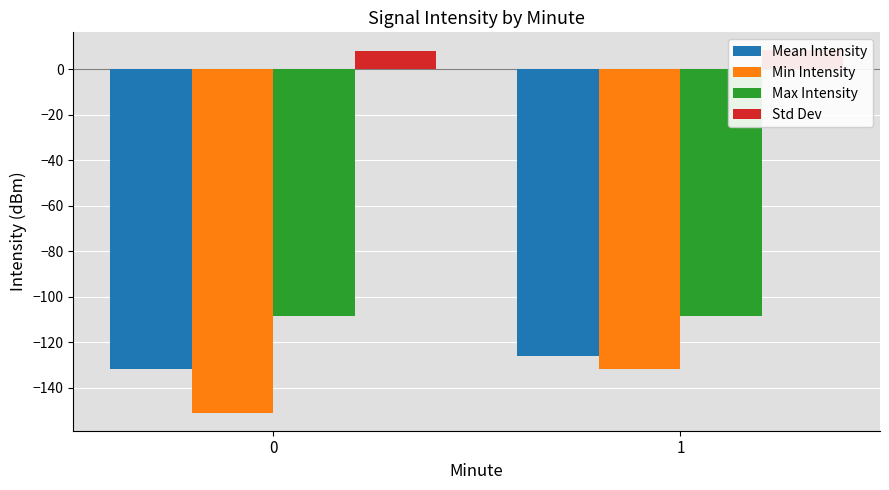

What is the spread (max minus min) of values at 0?

159.1